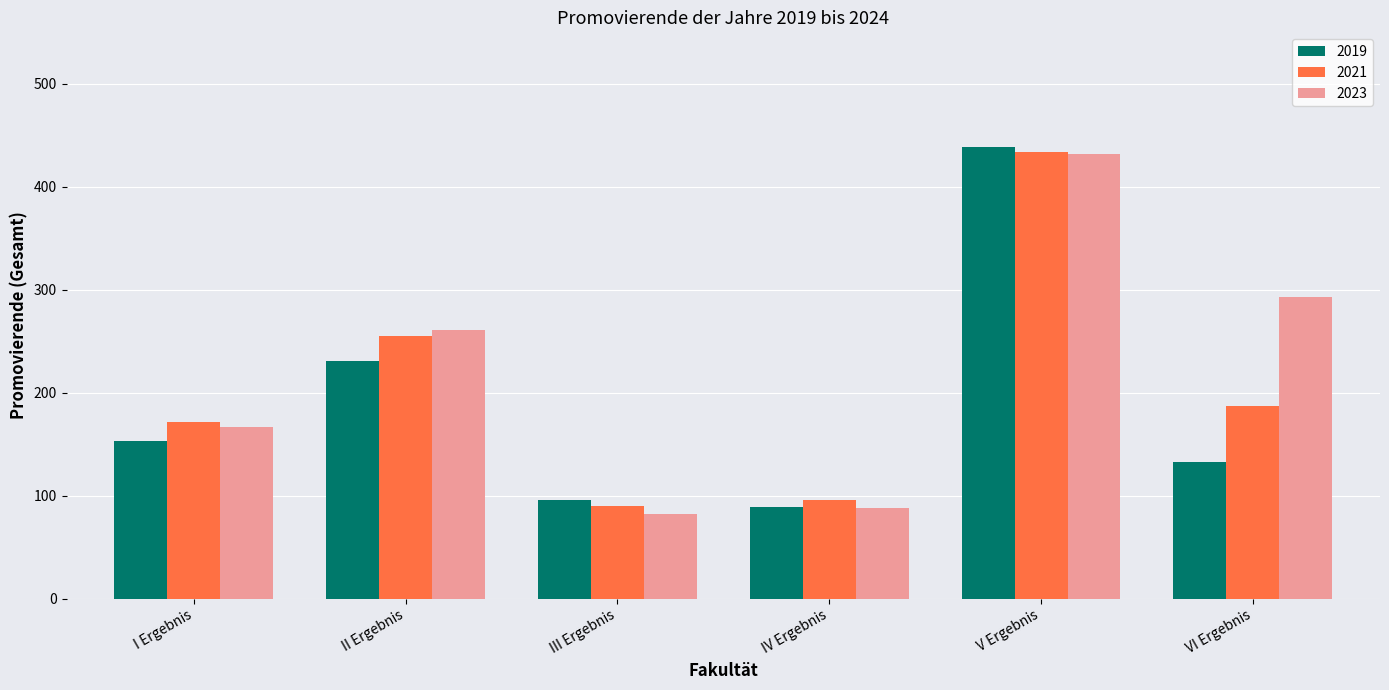

At how many categories does at least one series exceed 375?

1